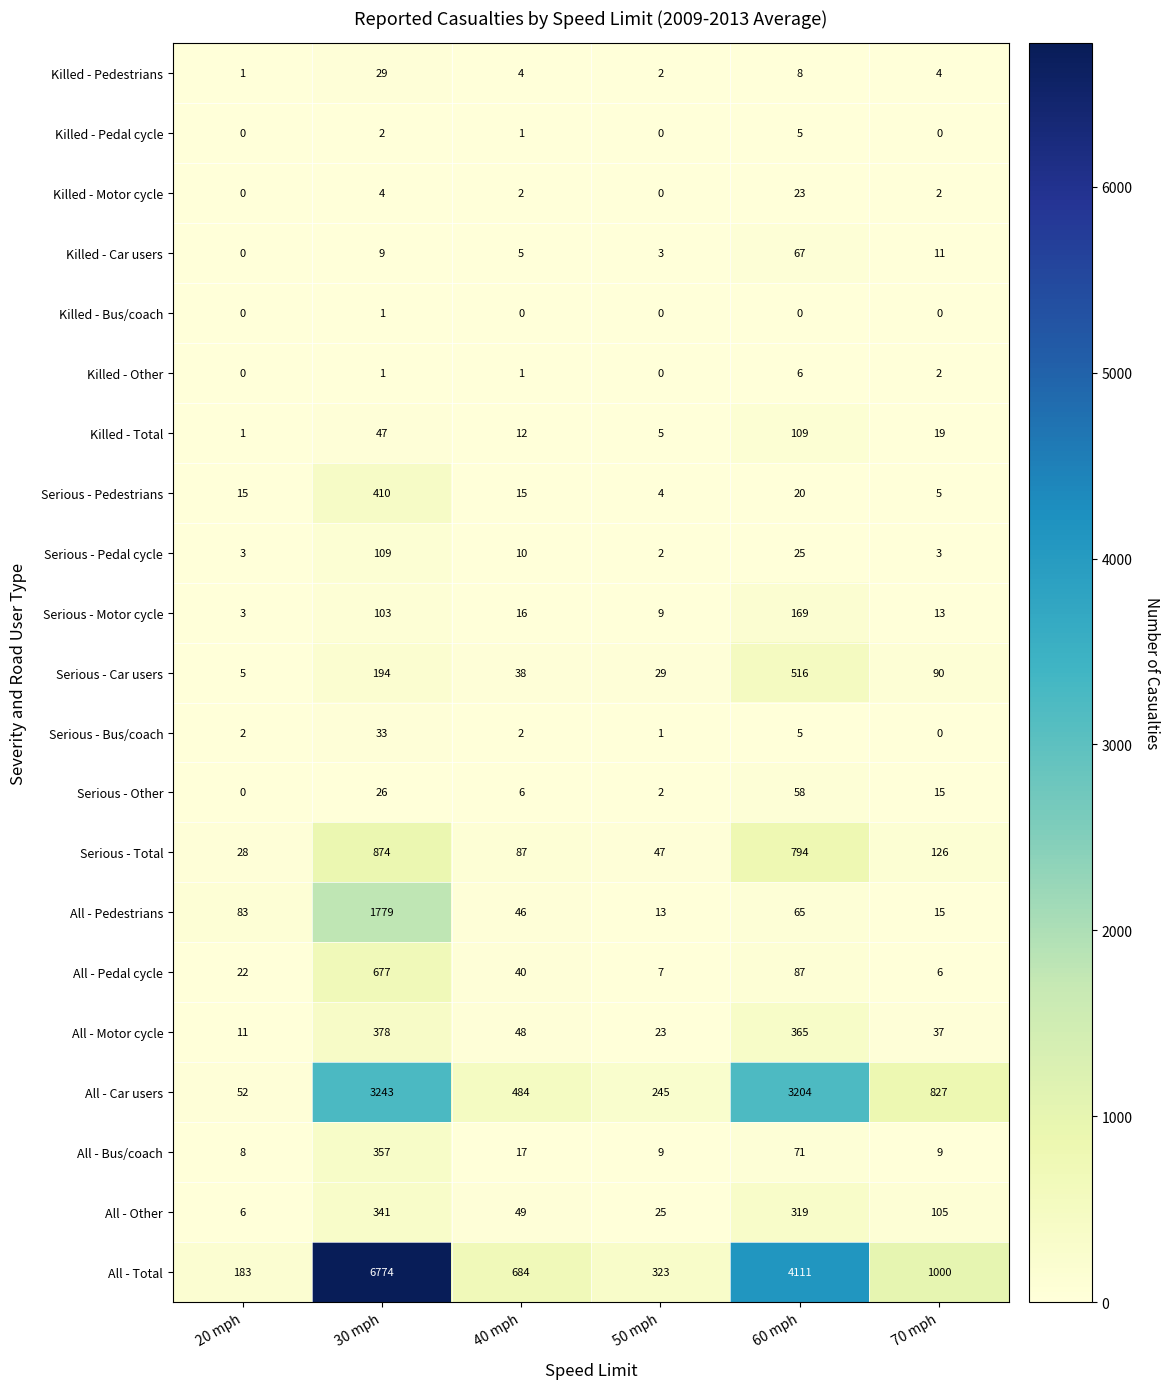

The value of All - Total at 50 mph is 323. True or false?

True